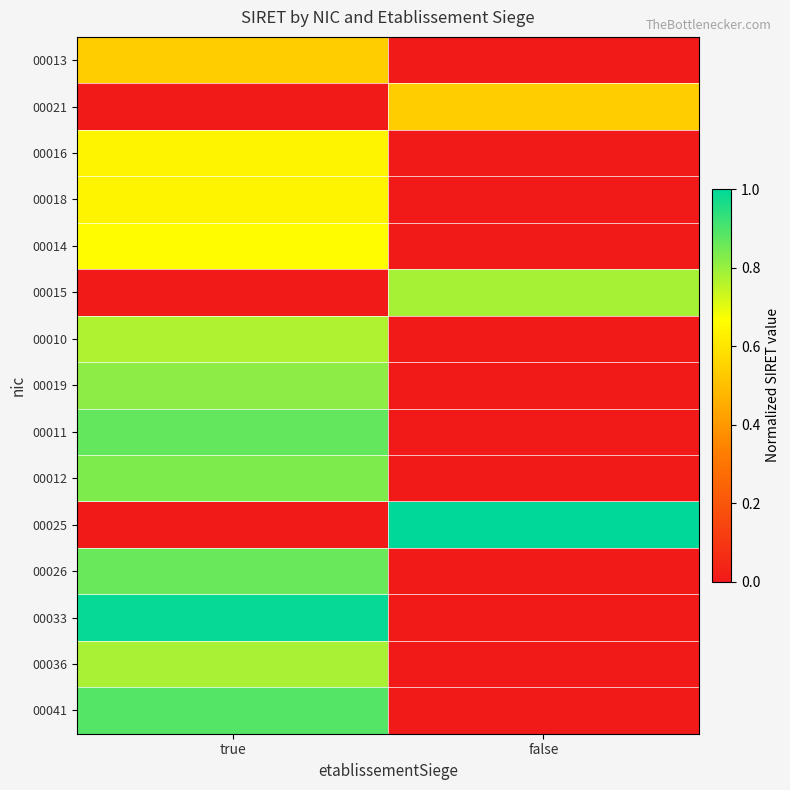

Which label corresponds to the largest value in the chart?

false